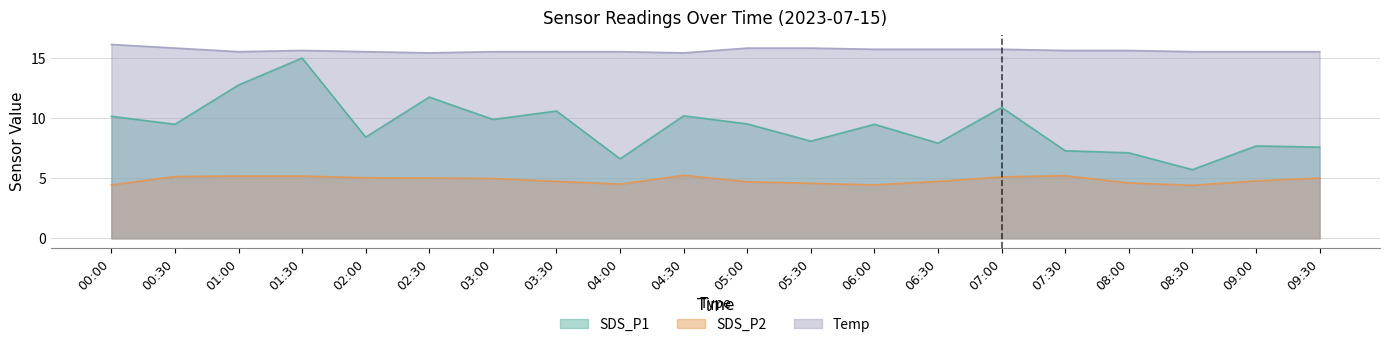

True or false: SDS_P2 and Temp intersect in this chart.

False